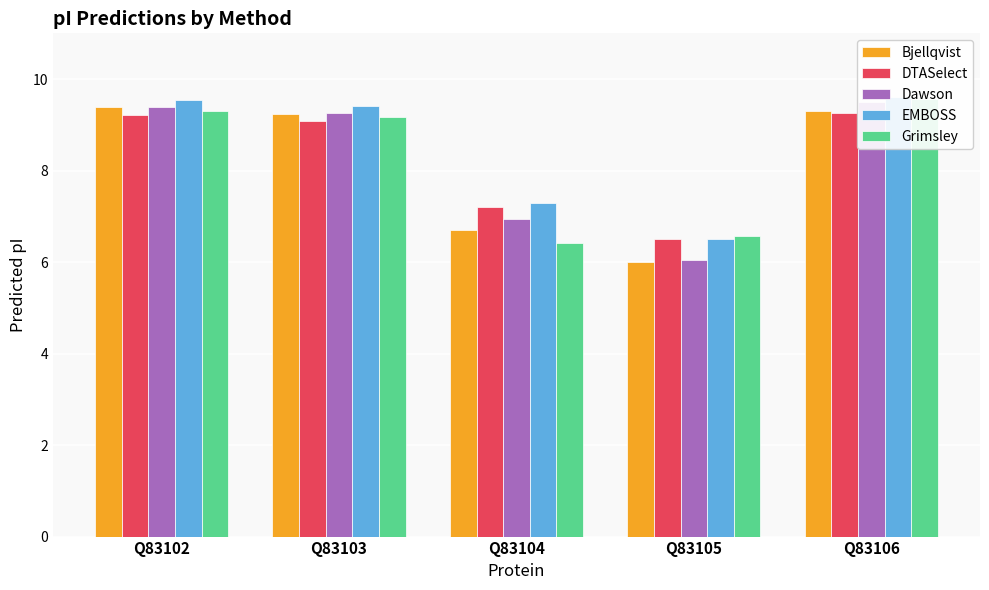

What is the average value of the EMBOSS series?

8.5